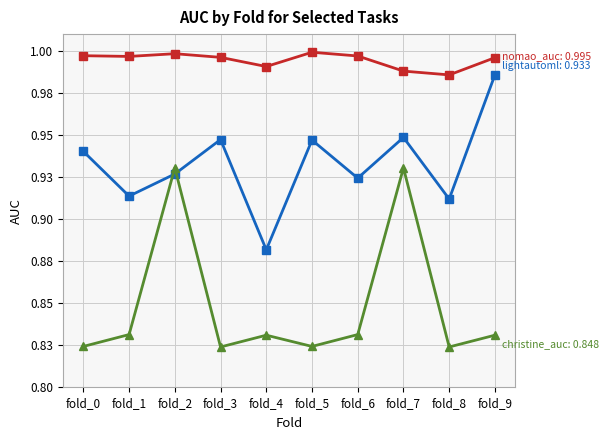

Which category has the highest value across all series?

fold_5